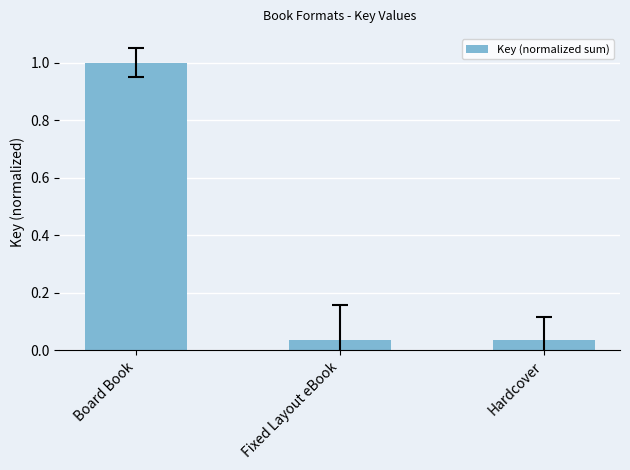

True or false: the data shows 0.1 at Hardcover.

False